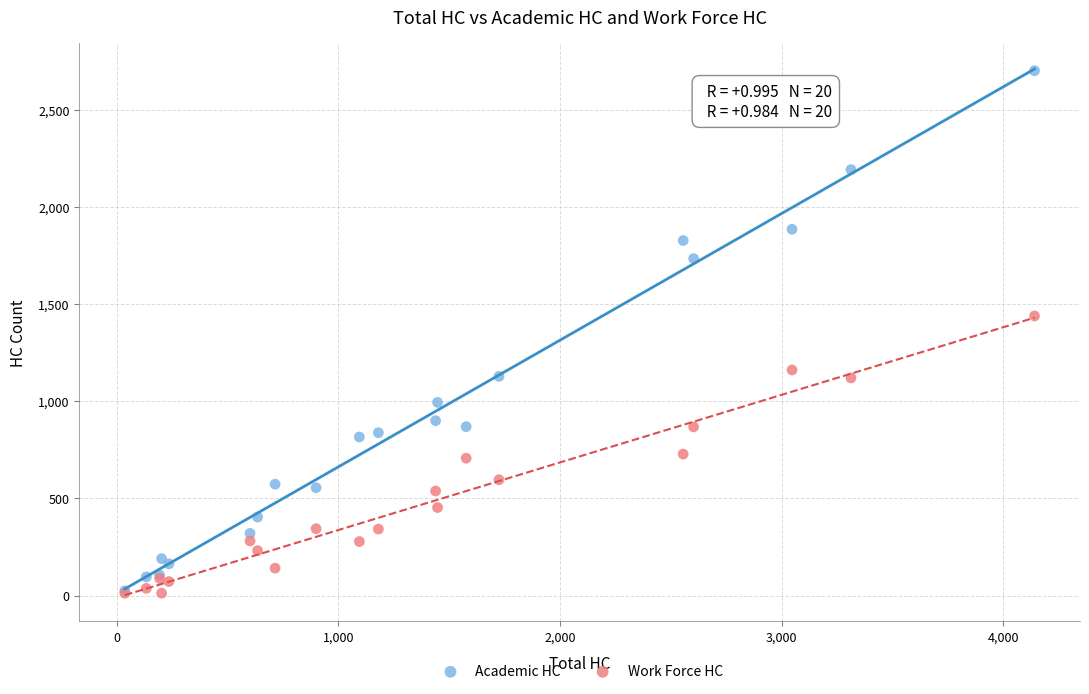

In the Academic HC series, what Y value is closest to 1362?

1128